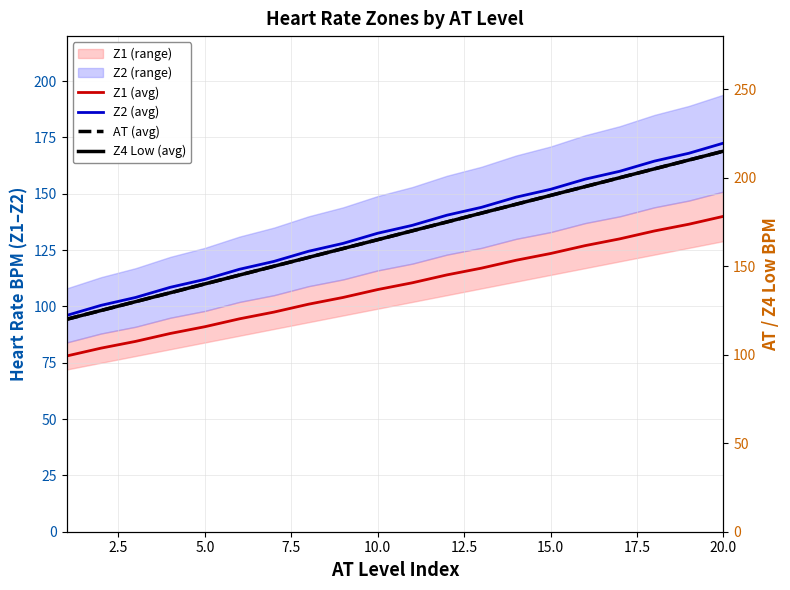

List the series in order of their peak value, lowest first.

Z1 (avg), Z2 (avg), AT (avg), Z4 Low (avg)